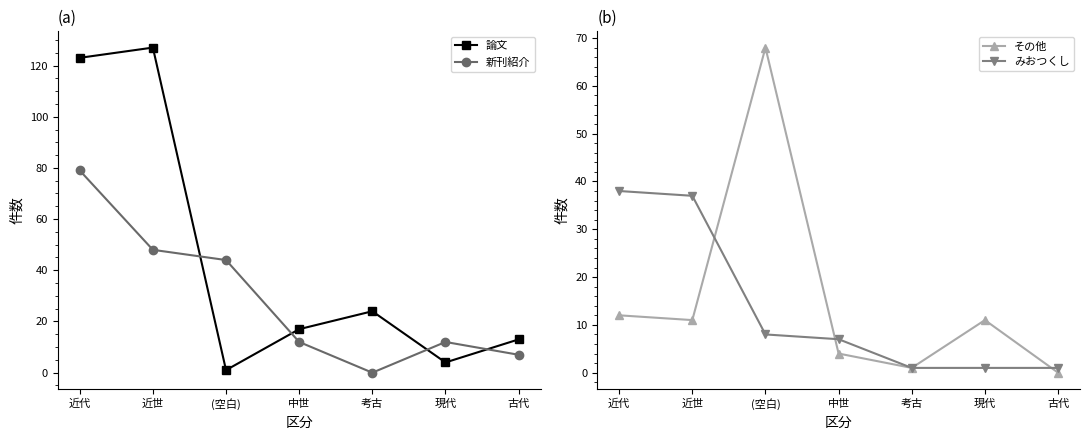

Where is the first local maximum for 新刊紹介?

現代